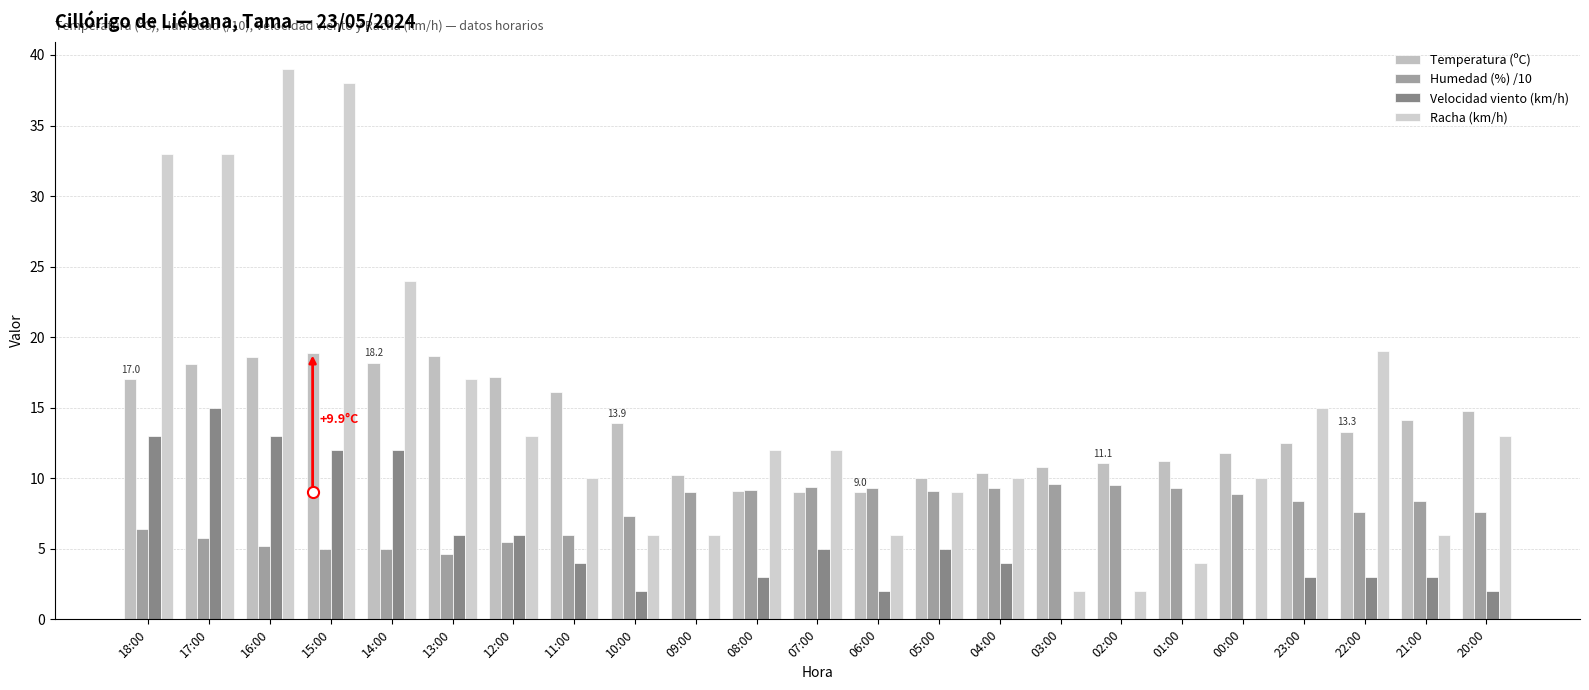

How many distinct data groups are displayed?

4